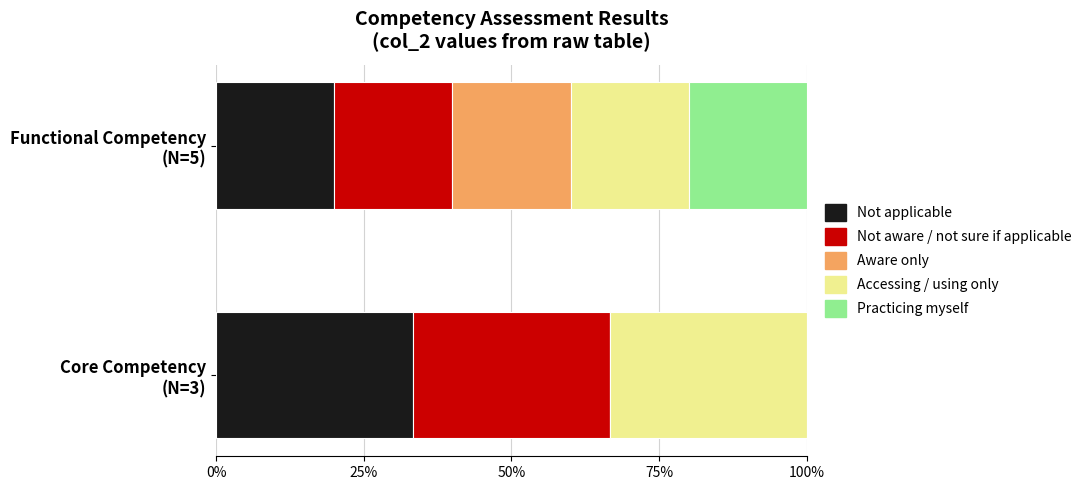

How many categories are shown in the chart?

2